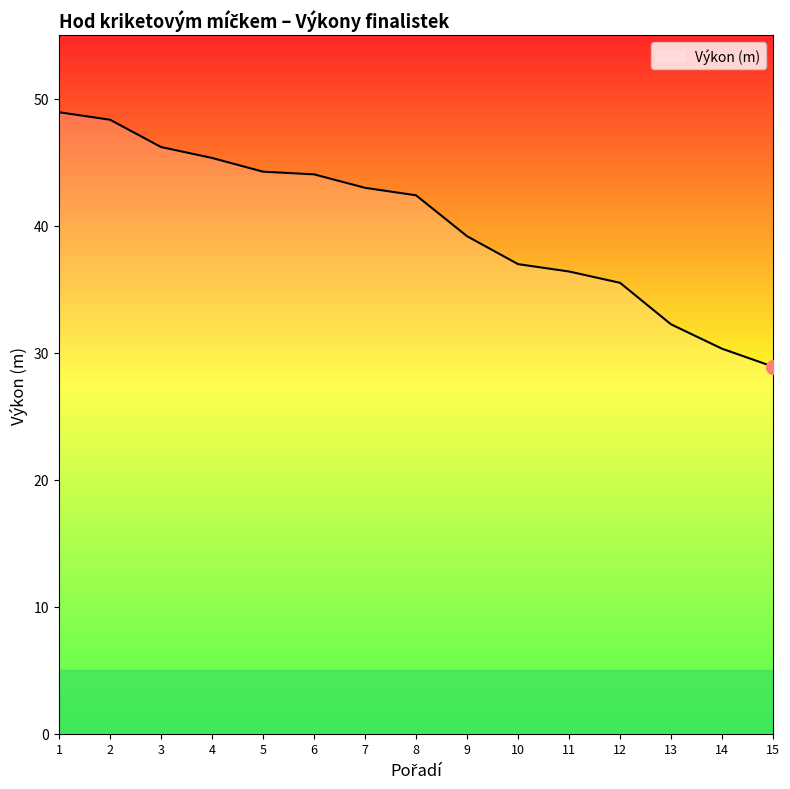

What is the difference between the second highest and second lowest values?

18.0